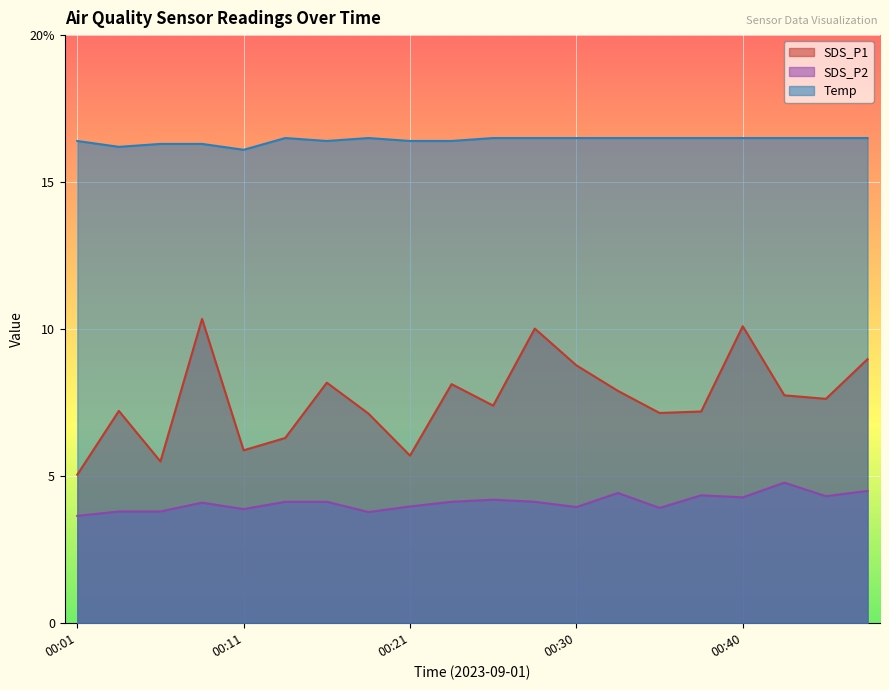

Is the value of Temp at 00:09 greater than the value of SDS_P2 at 00:26?

Yes